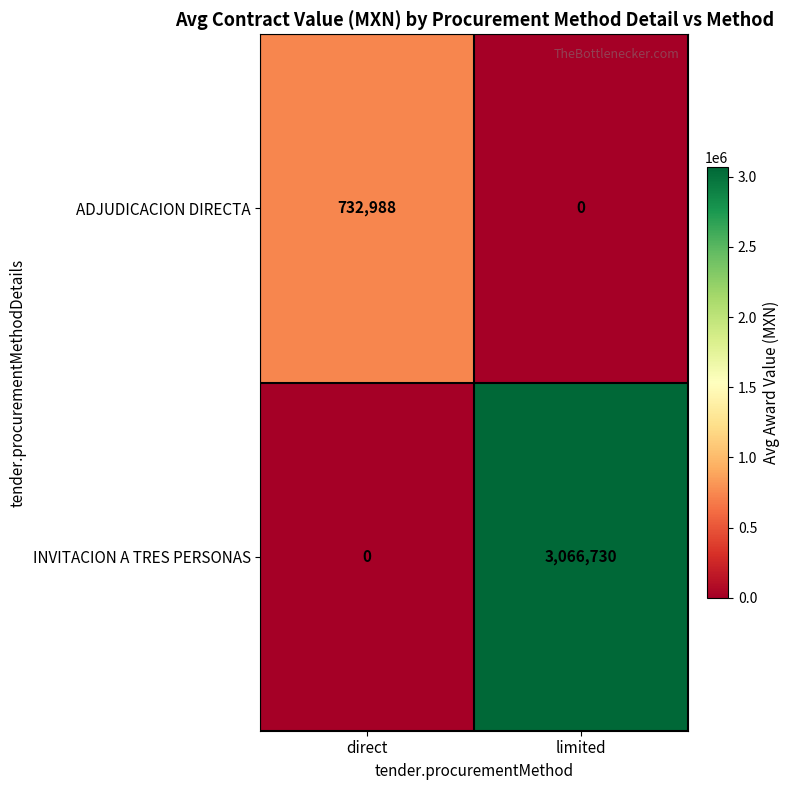

True or false: INVITACION A TRES PERSONAS has a value of 0 at direct.

True